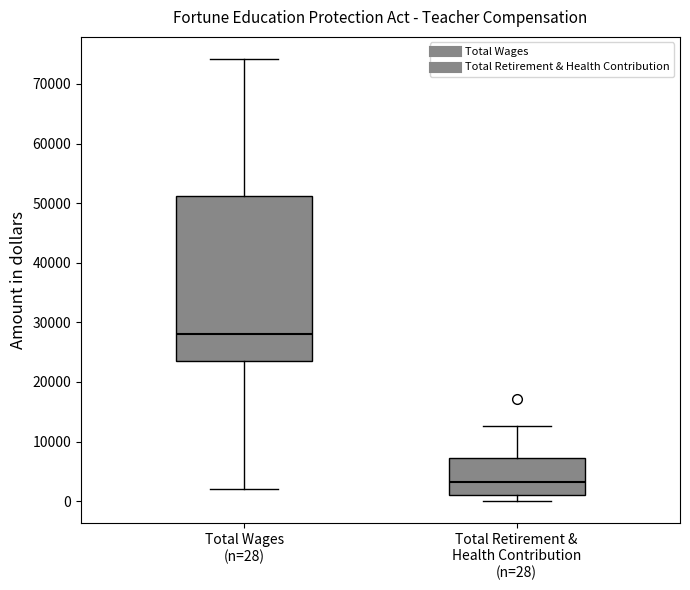

Comparing the boxes themselves (not the whiskers), which one is the tallest?

Total Wages (n=28)